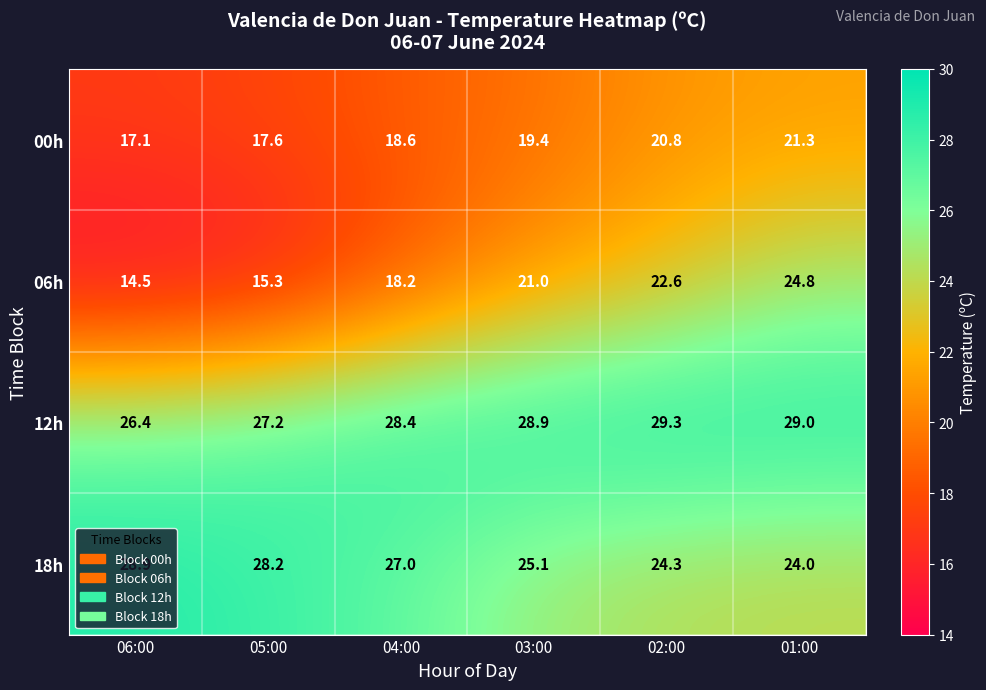

True or false: 18h has a value of 25.1 at 03:00.

True